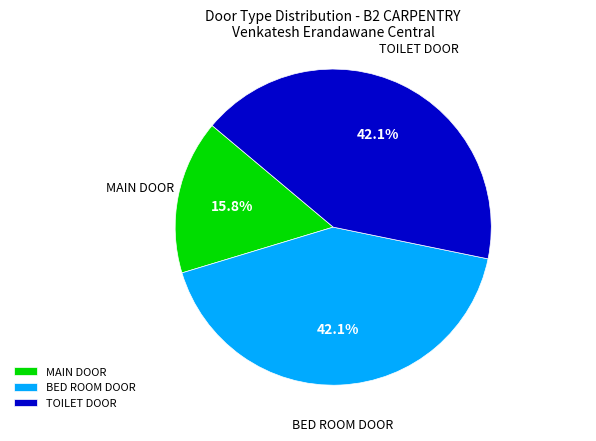

What percentage is NOT represented by MAIN DOOR?

84.2%